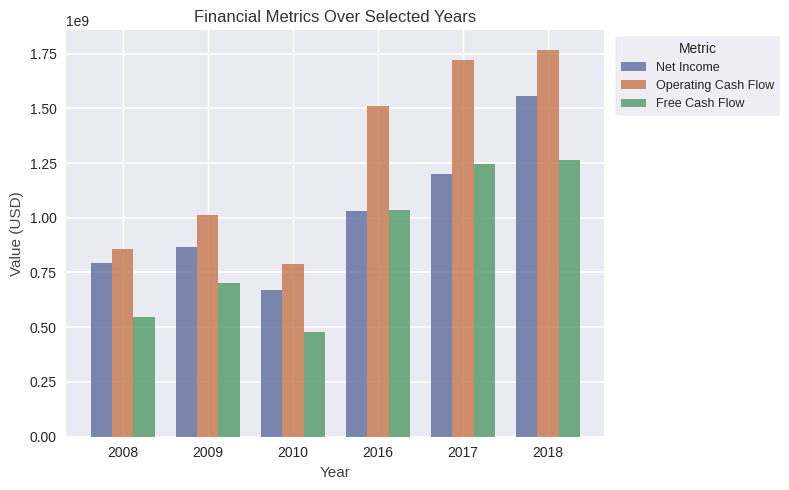

What is the difference between the highest and lowest values at 2018?

506000000